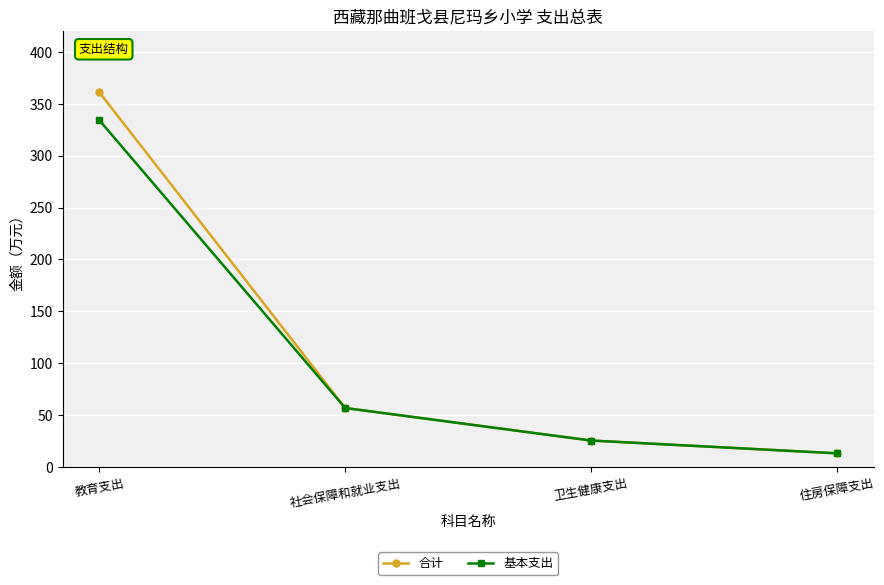

True or false: 基本支出 has a value of 94.4 at 社会保障和就业支出.

False